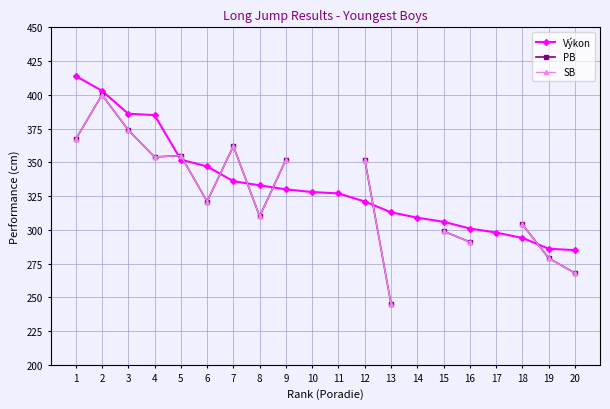

What is the highest value of the PB series?

400.0